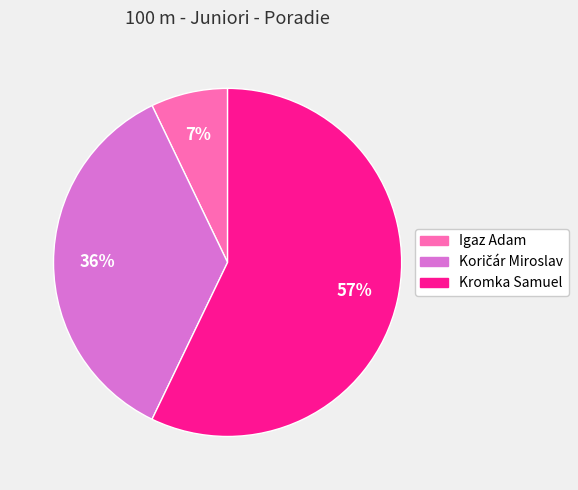

The Igaz Adam slice represents 1% of the pie. True or false?

False